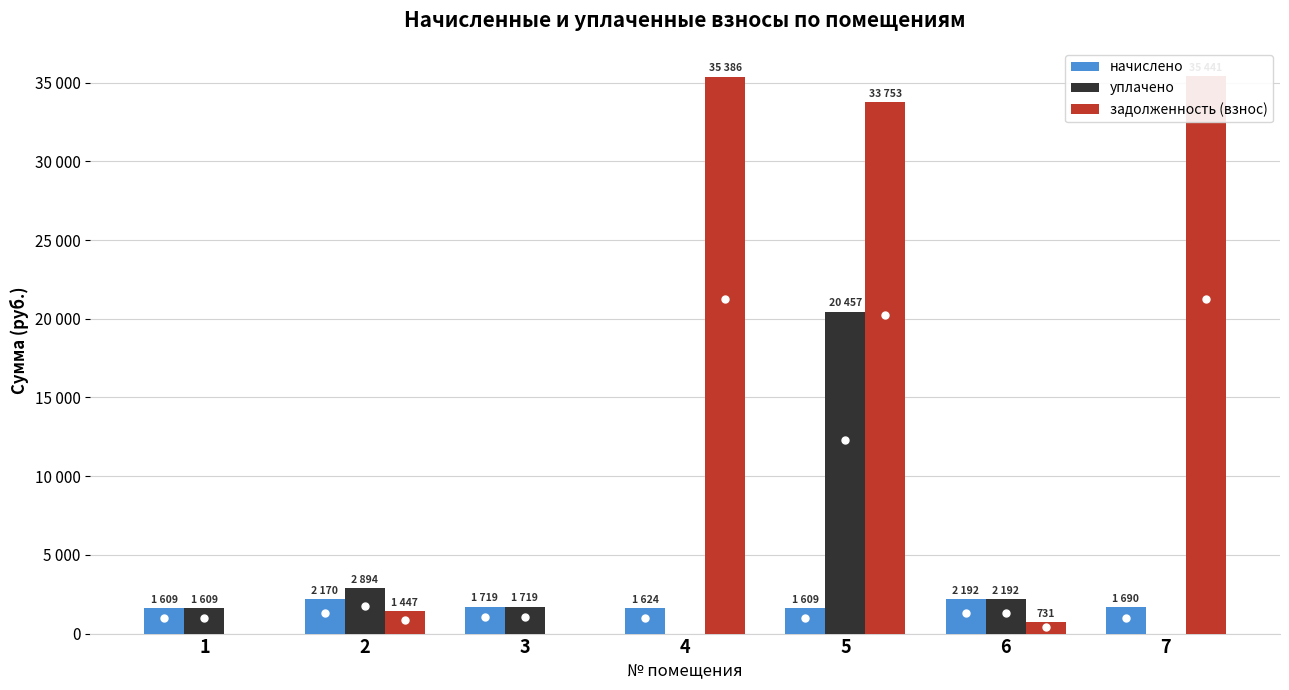

What is the total value across all series at 5?

55819.7